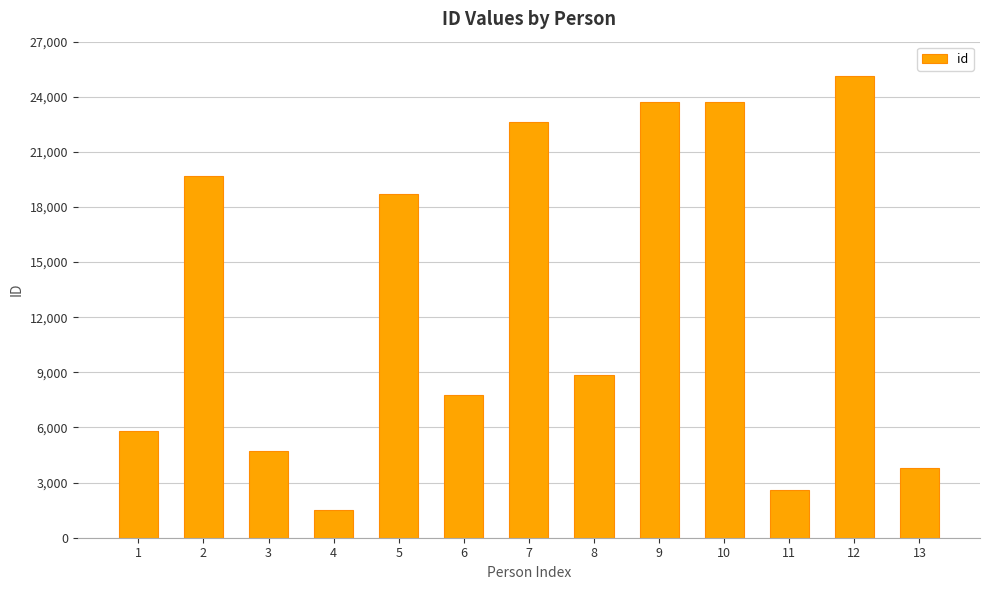

What is the average value?

12975